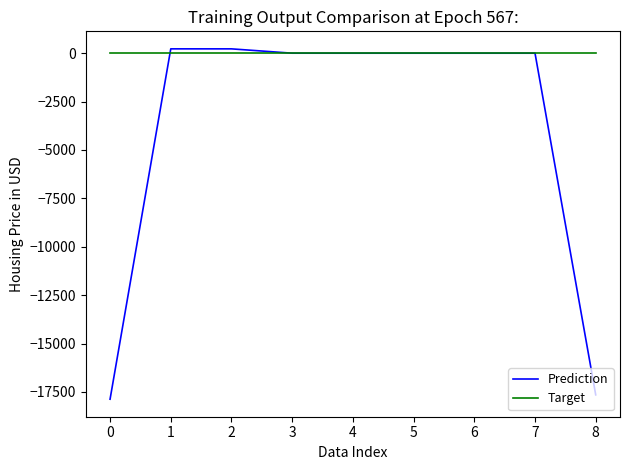

List the series in order of their overall mean, highest first.

Target, Prediction